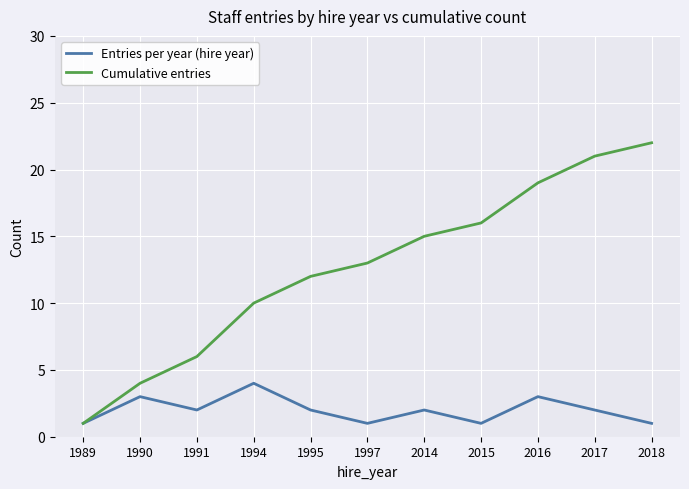

What is the difference between the maximum and second lowest values in the Cumulative entries series?

18